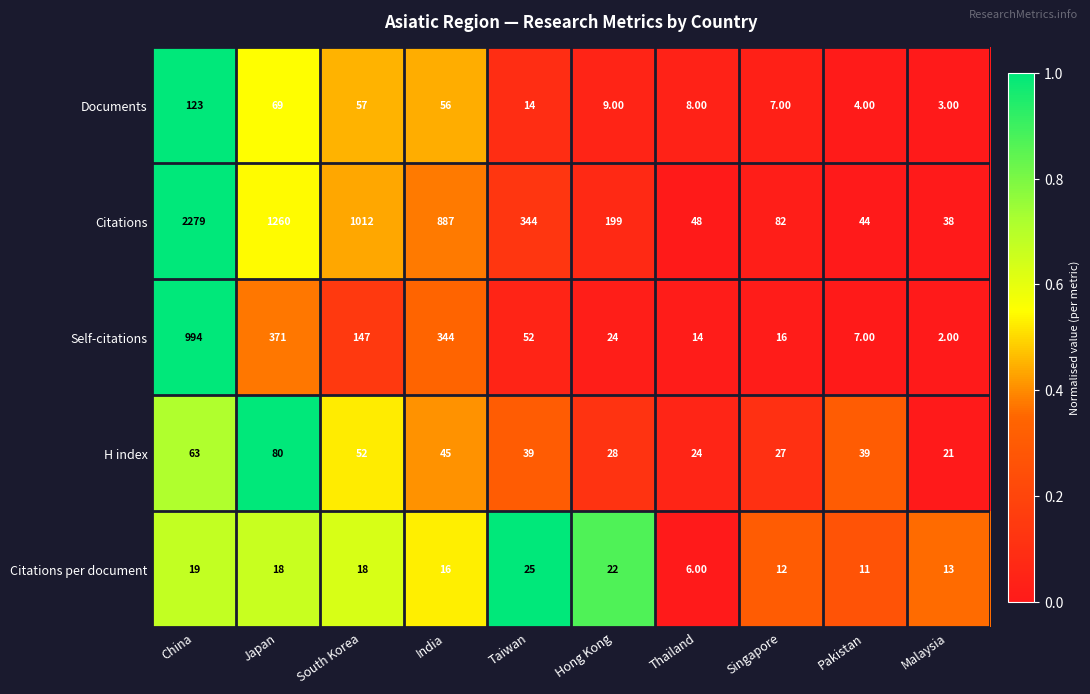

At which category is the sum across all series the highest?

China